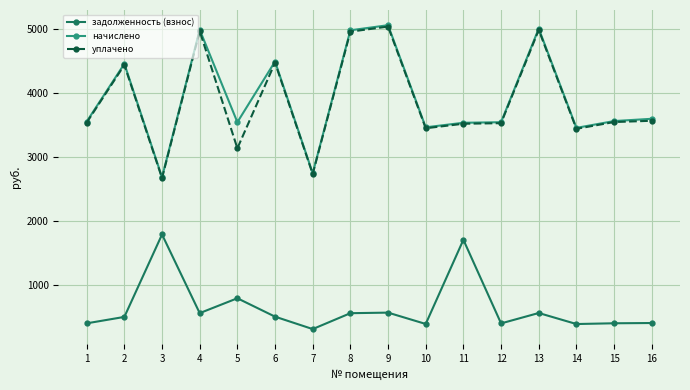

At which label does начислено reach its peak?

9